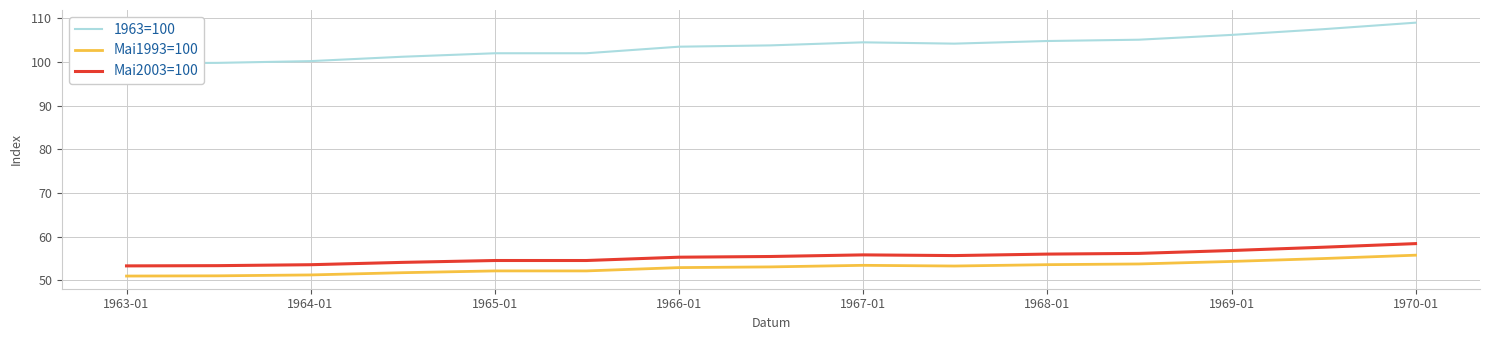

What is the smallest value displayed?

51.0